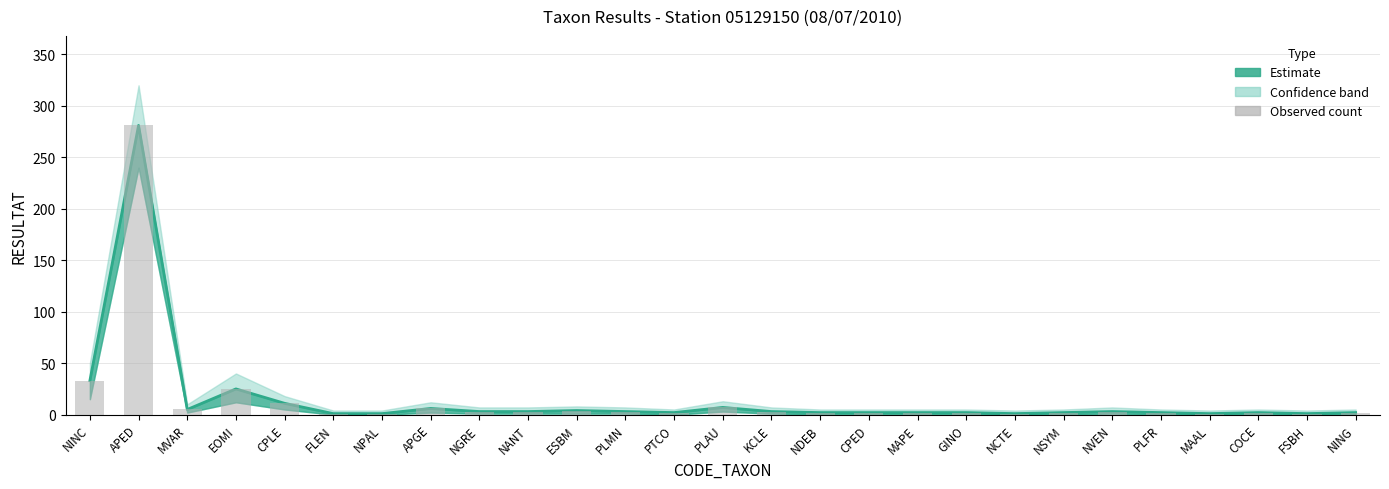

Count the number of values greater than 2.

13